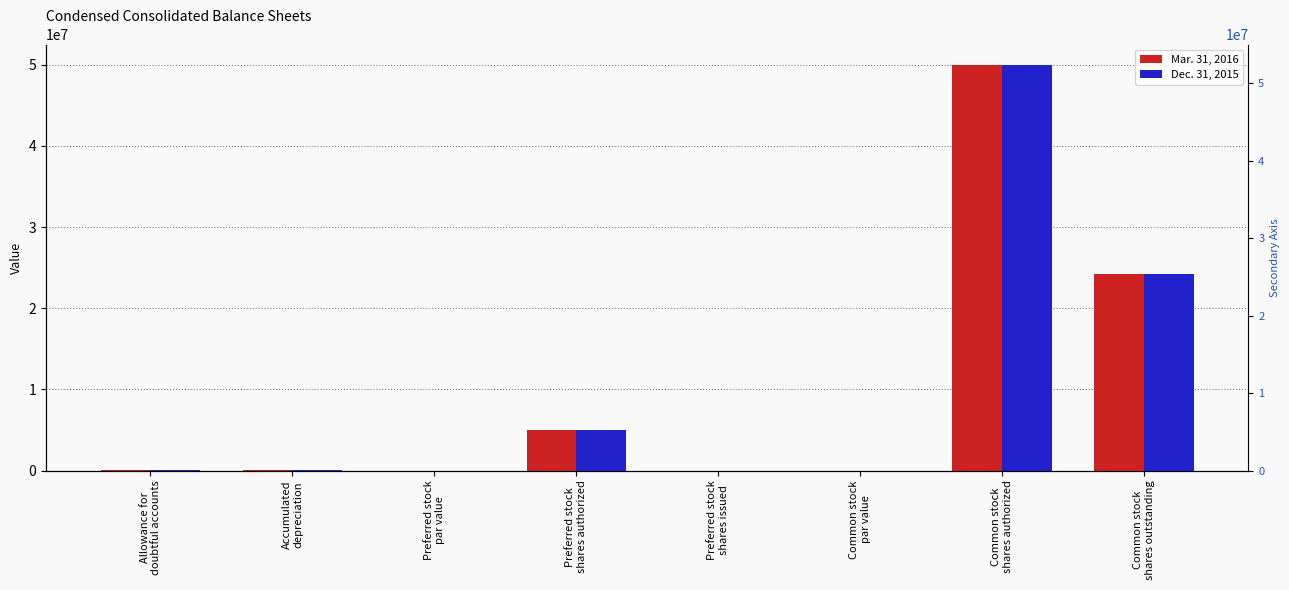

How many groups of bars are there?

8